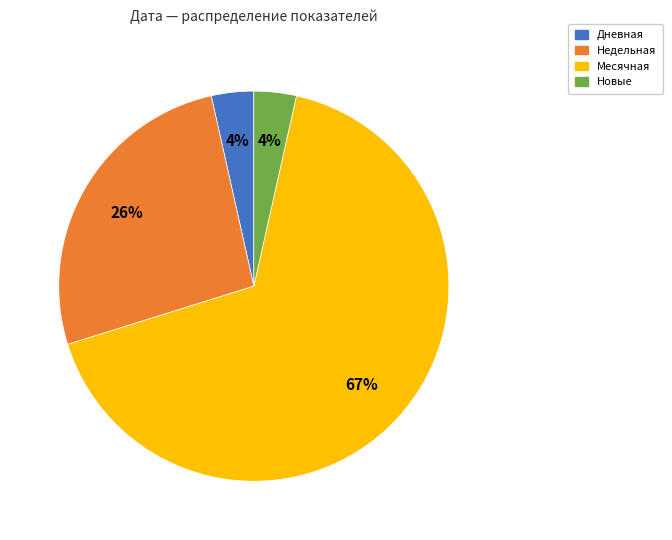

To the nearest percent, what is the average slice percentage?

25%